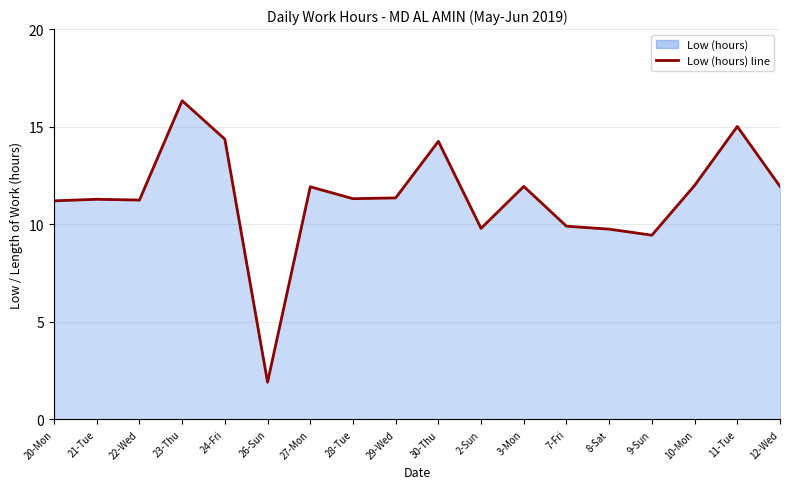

Reading right to left, transcribe all the data shown in this chart.

11.9	15.0	12.0	9.4	9.8	9.9	11.9	9.8	14.2	11.3	11.3	11.9	1.9	14.4	16.3	11.2	11.3	11.2